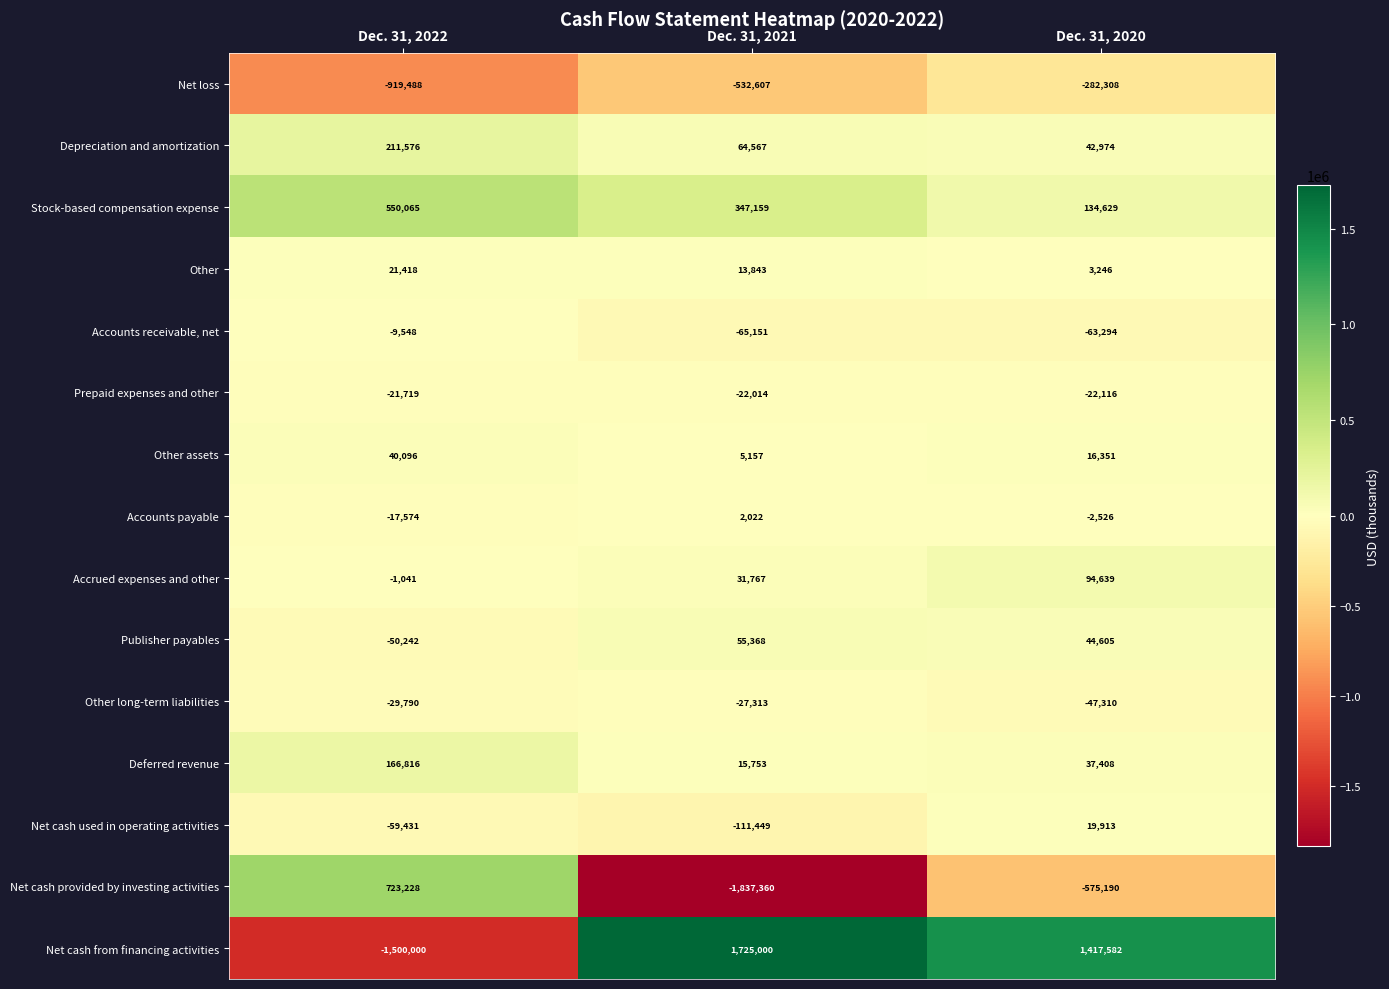

Count the Net cash used in operating activities values in the range -111449 to 19913.

3